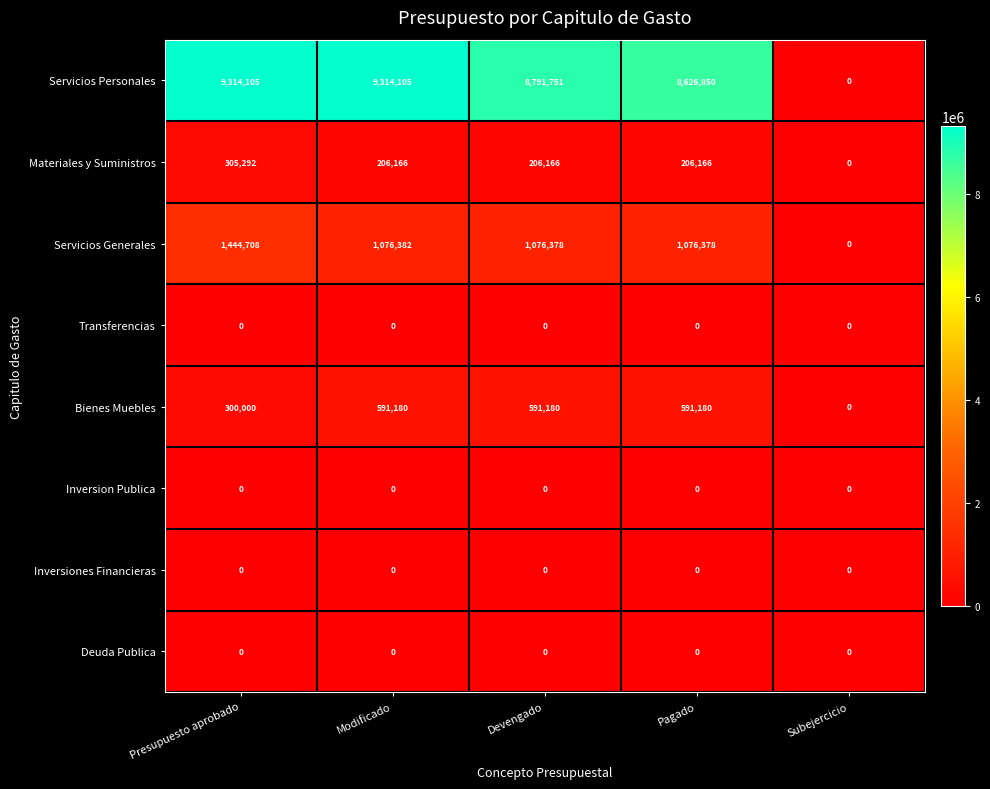

How many data points does each series have?

5